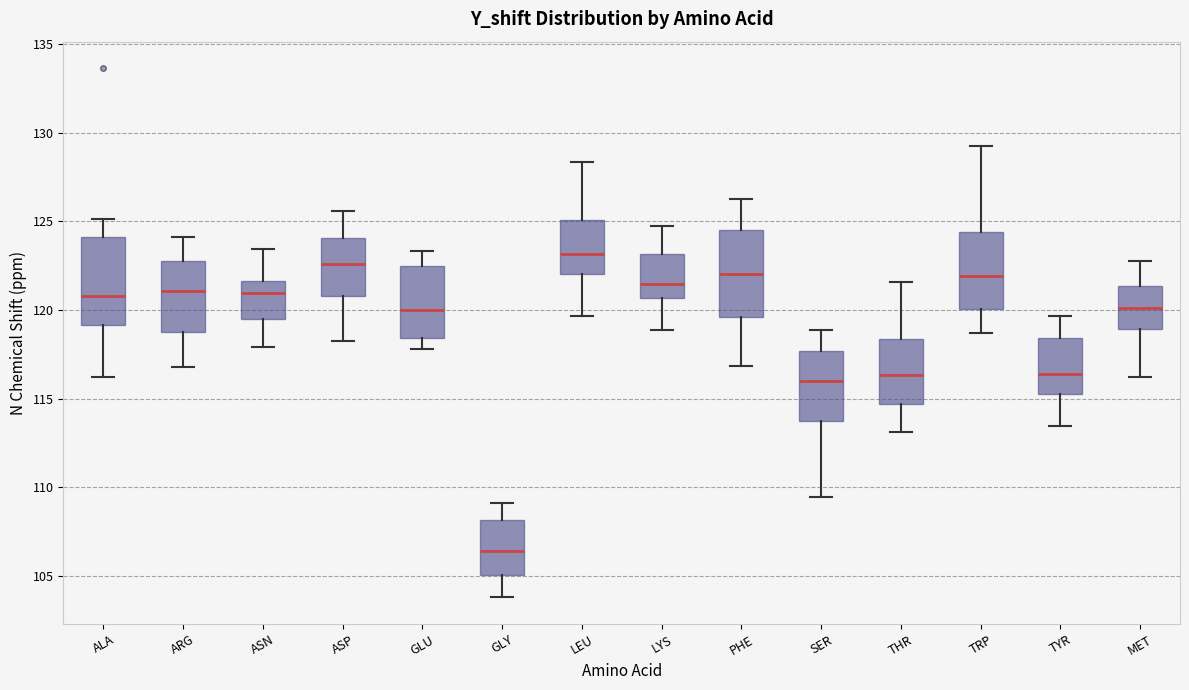

Which box's median line is the lowest?

GLY